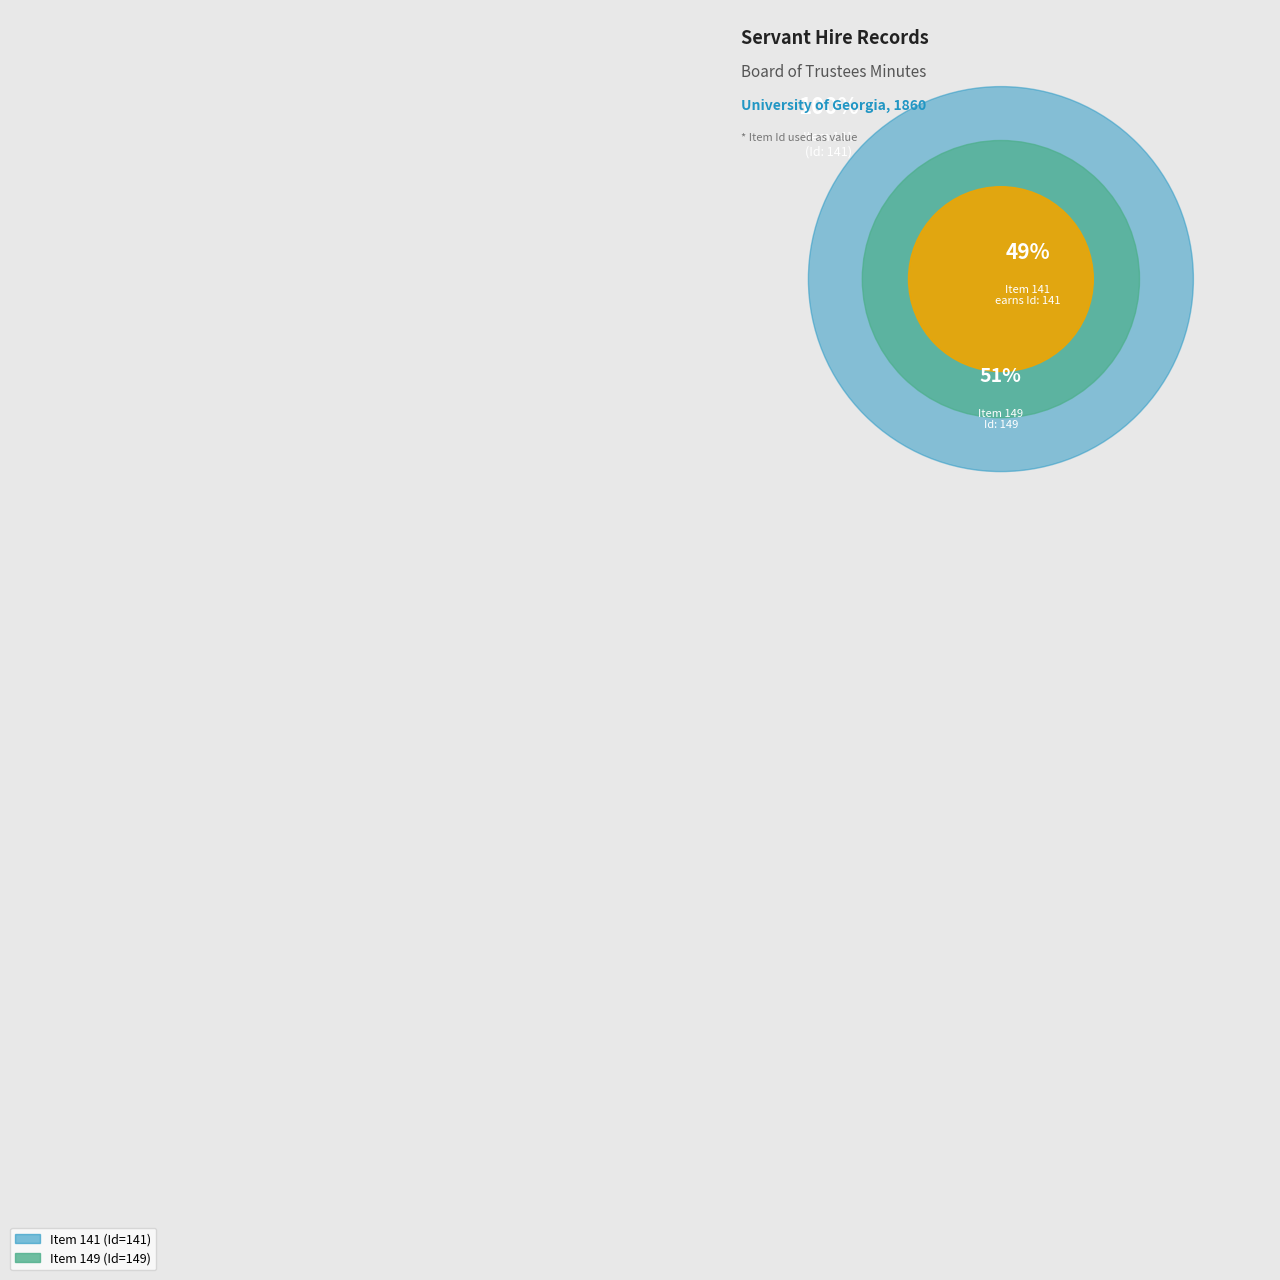

Between Item 149 and Item 141, which is larger?

Item 149